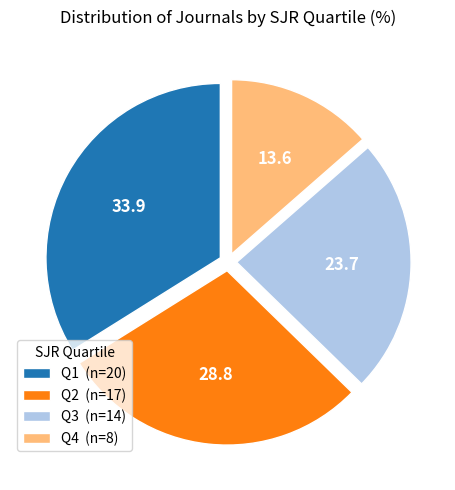

True or false: Q3 (n=14) accounts for 24% of the total.

True